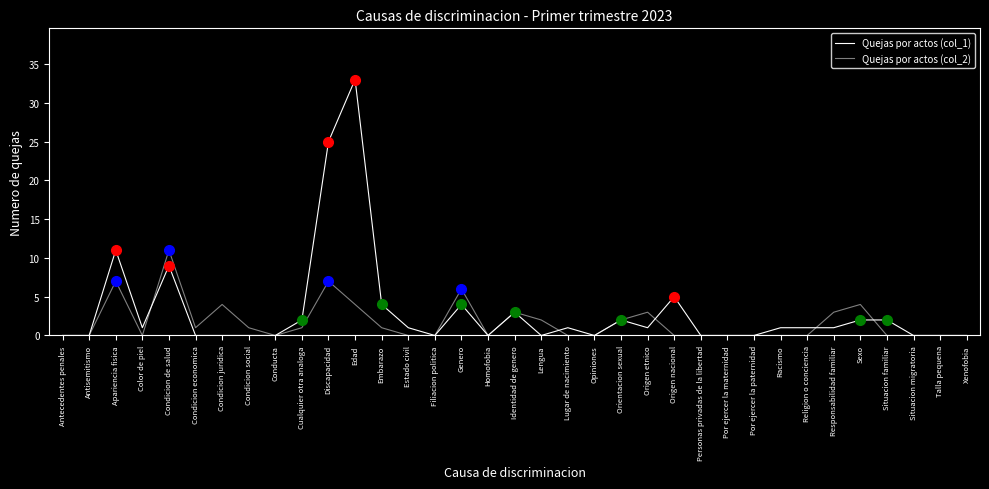

True or false: Quejas por actos (col_2) has more than 1 points higher than both neighbors.

True